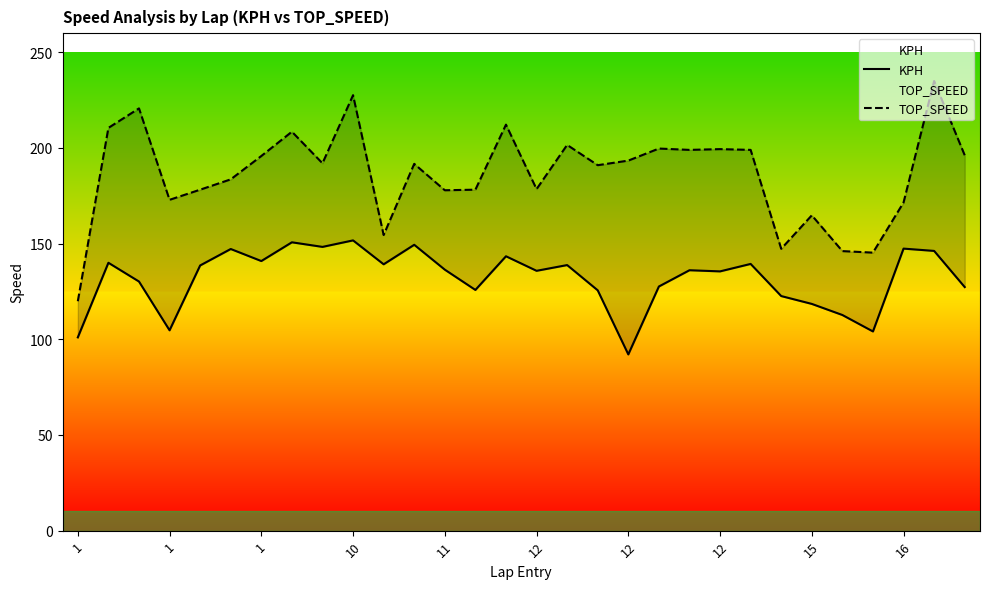

True or false: KPH and TOP_SPEED cross at least once.

False